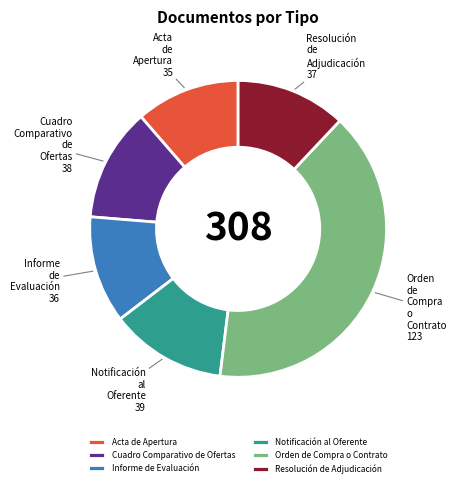

Do Orden de Compra o Contrato and Cuadro Comparativo de Ofertas together represent more than half of the pie?

Yes